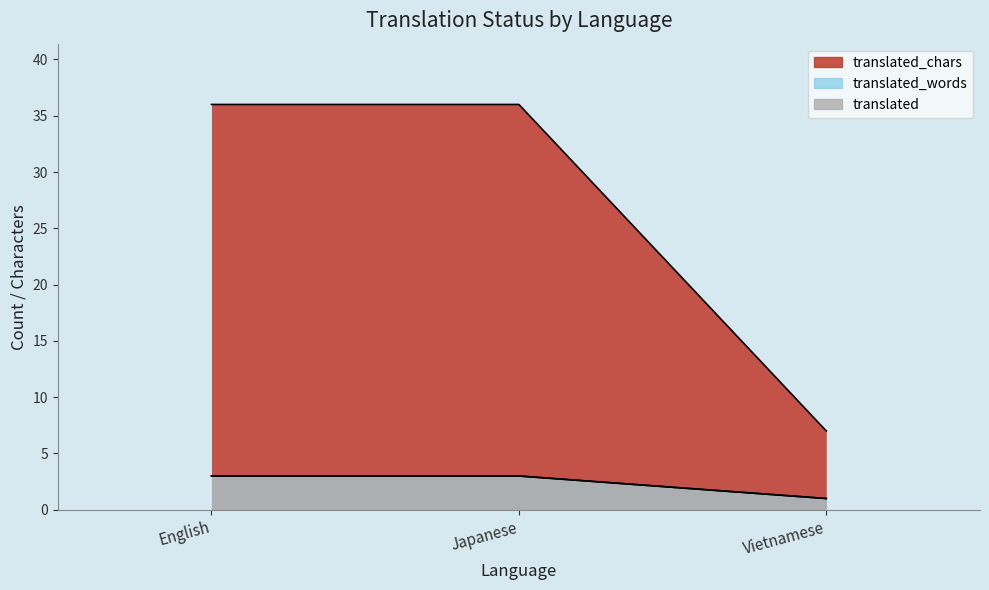

Does the chart have visible grid lines?

No